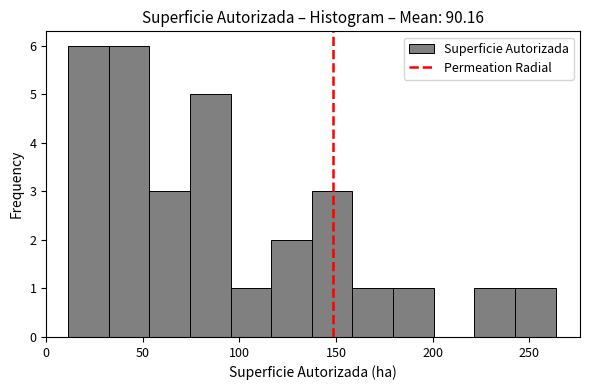

What is the height of the bar covering 180 to 200 on the x-axis? Neither the bar edges nor the heights are printed on the chart, so give them approximately, as read against the axes.

1